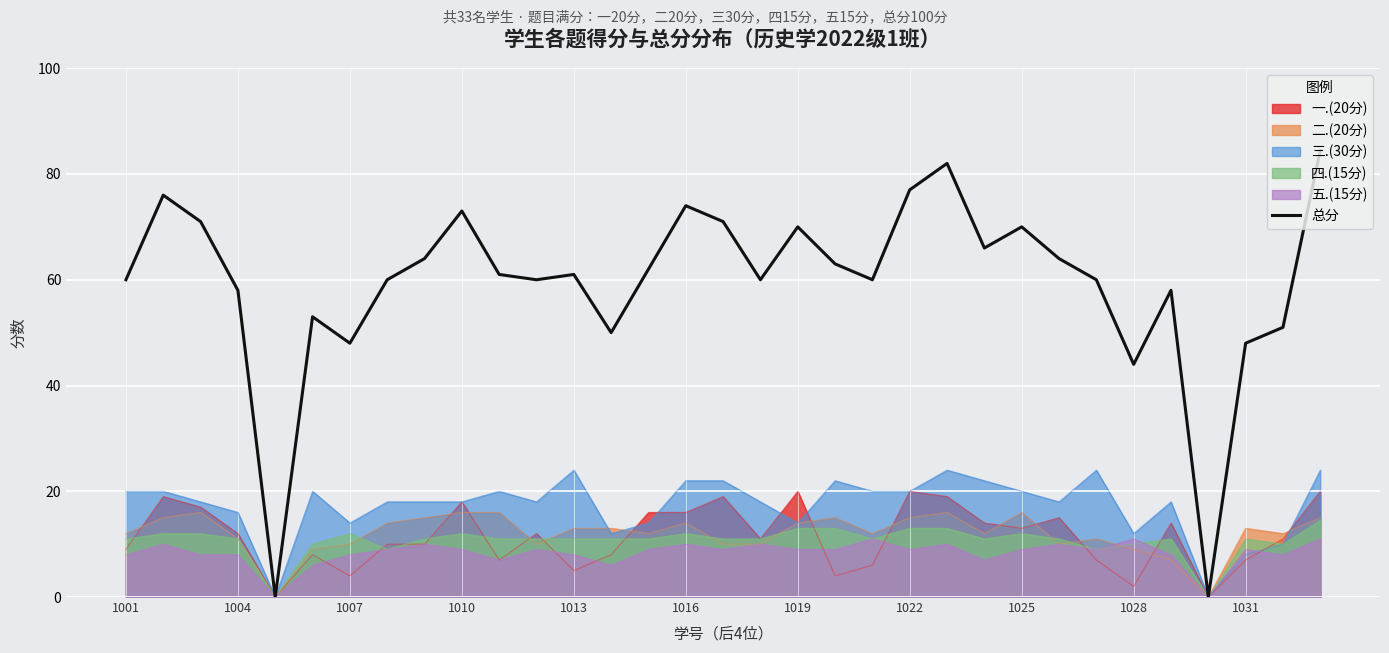

Which series has the largest range (max minus min)?

总分